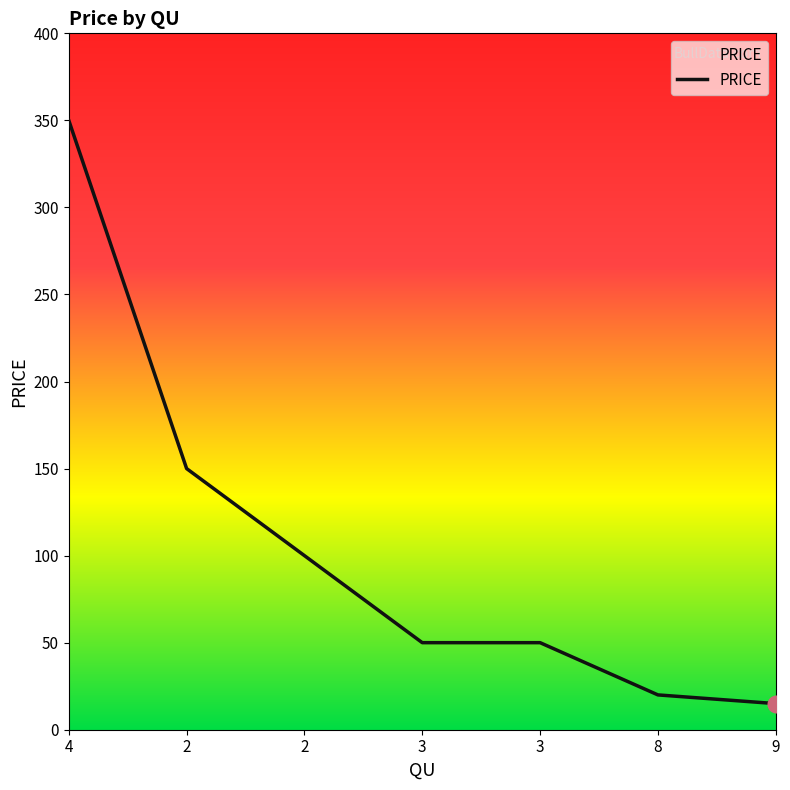

How many lines are shown in the chart?

1